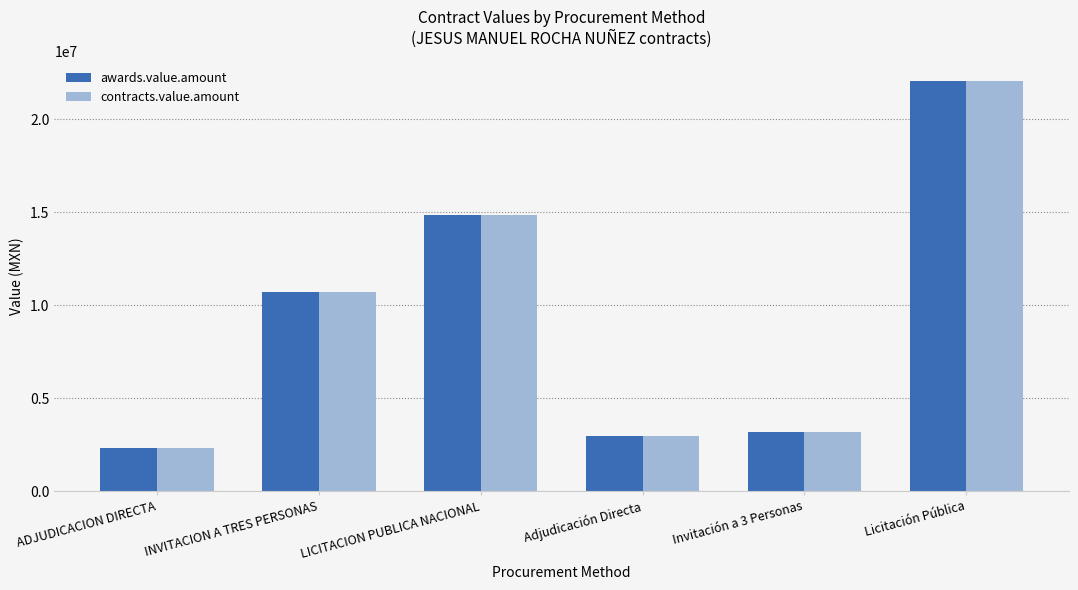

At which category is the sum across all series the highest?

Licitación Pública